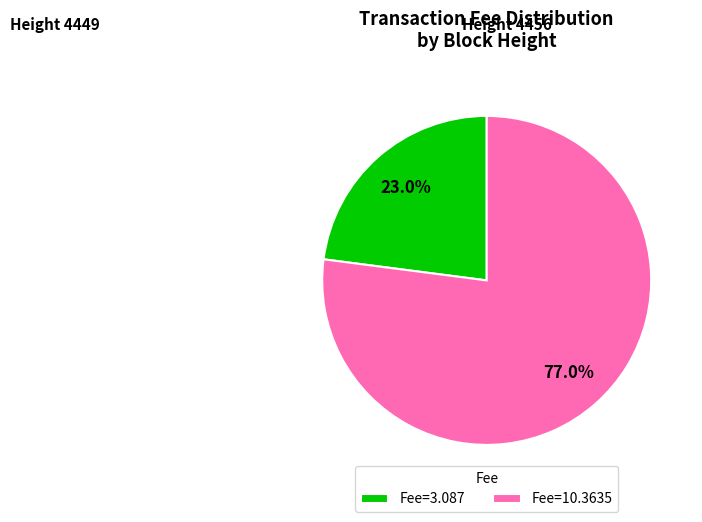

What portion of the pie excludes Height 4449?

23.0%